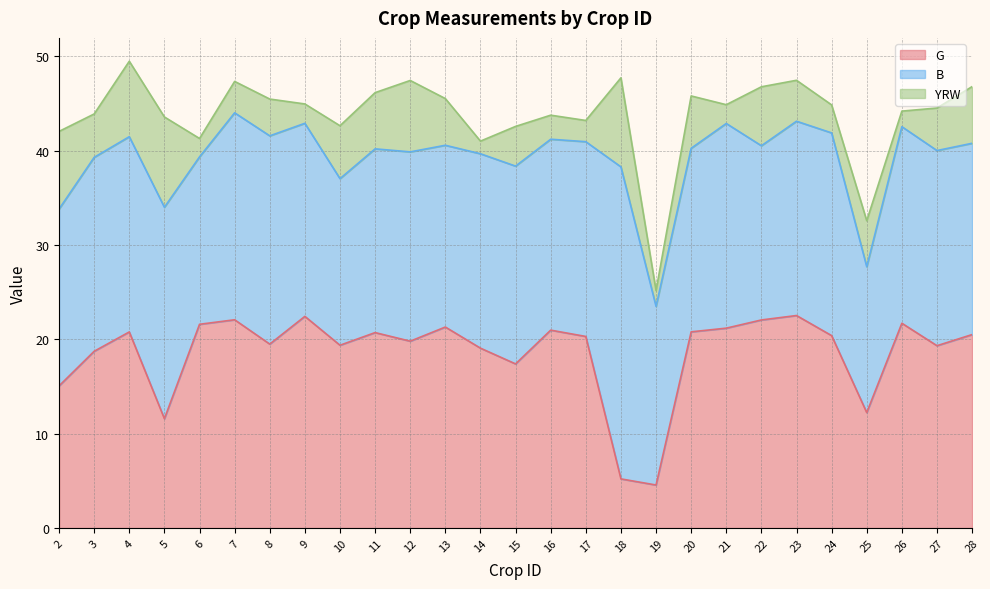

What is the smallest value displayed?

1.3